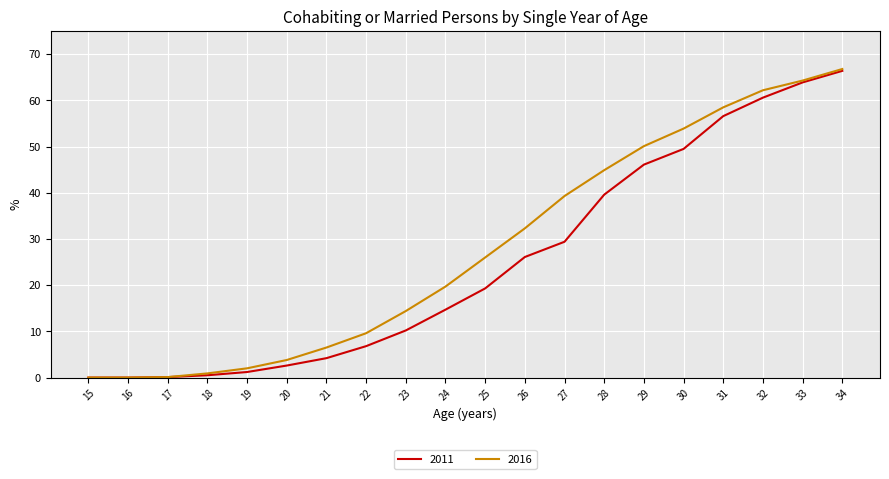

What are all the series names shown in the legend?

2011, 2016